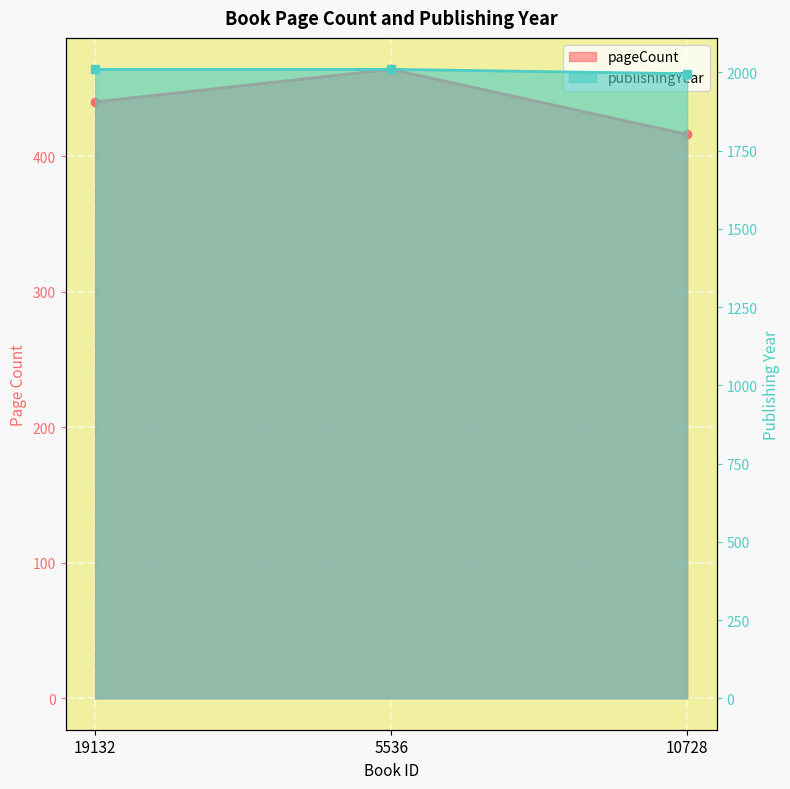

Is it true that publishingYear equals 2010 at 5536?

True